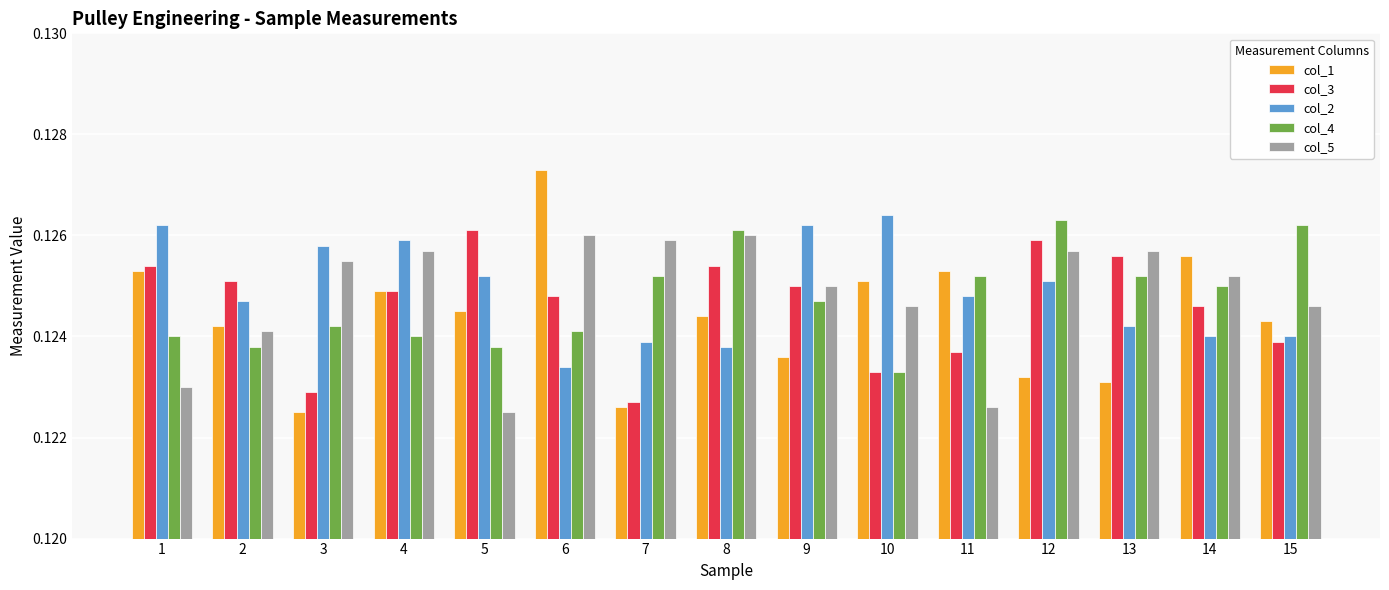

Does the chart contain stacked bars?

No